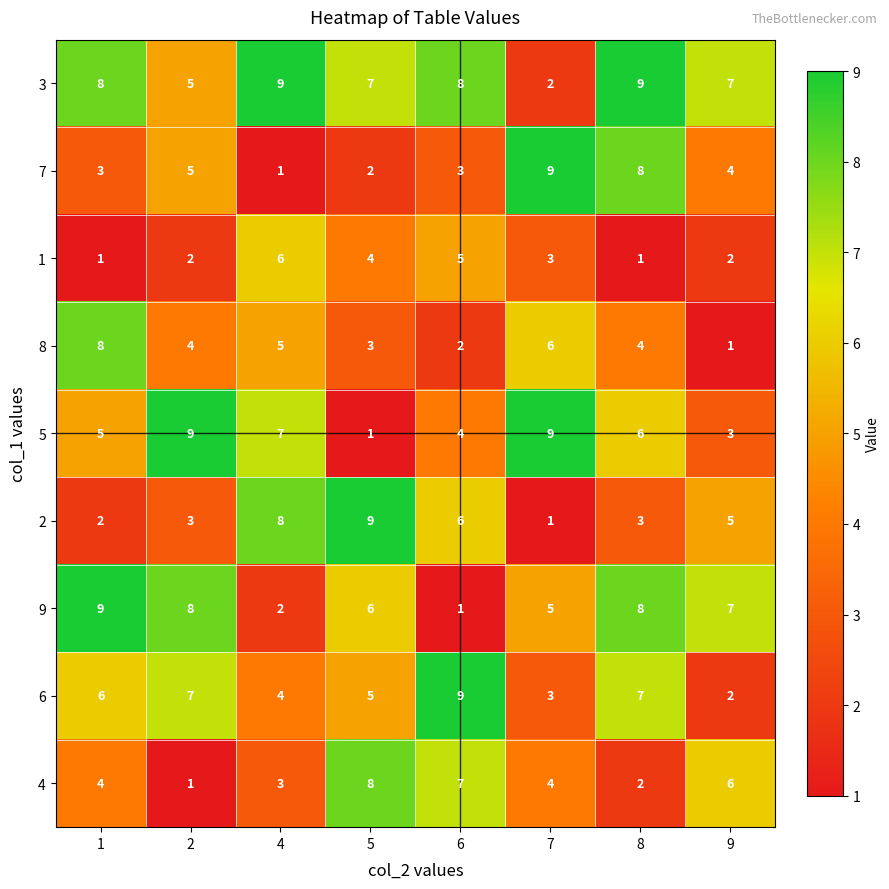

Between 4 and 5, which series saw the biggest shift?

5